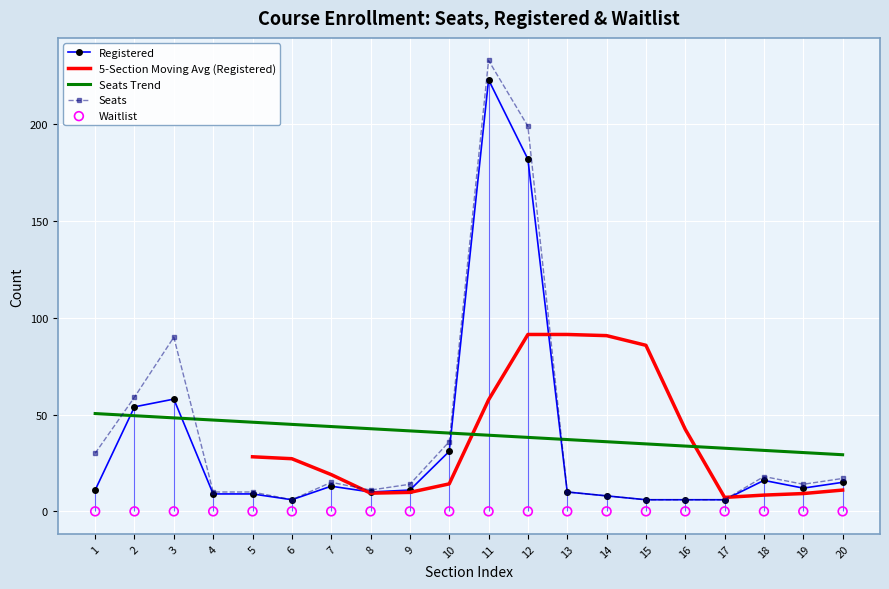

Which series has the widest spread of Y values?

Seats